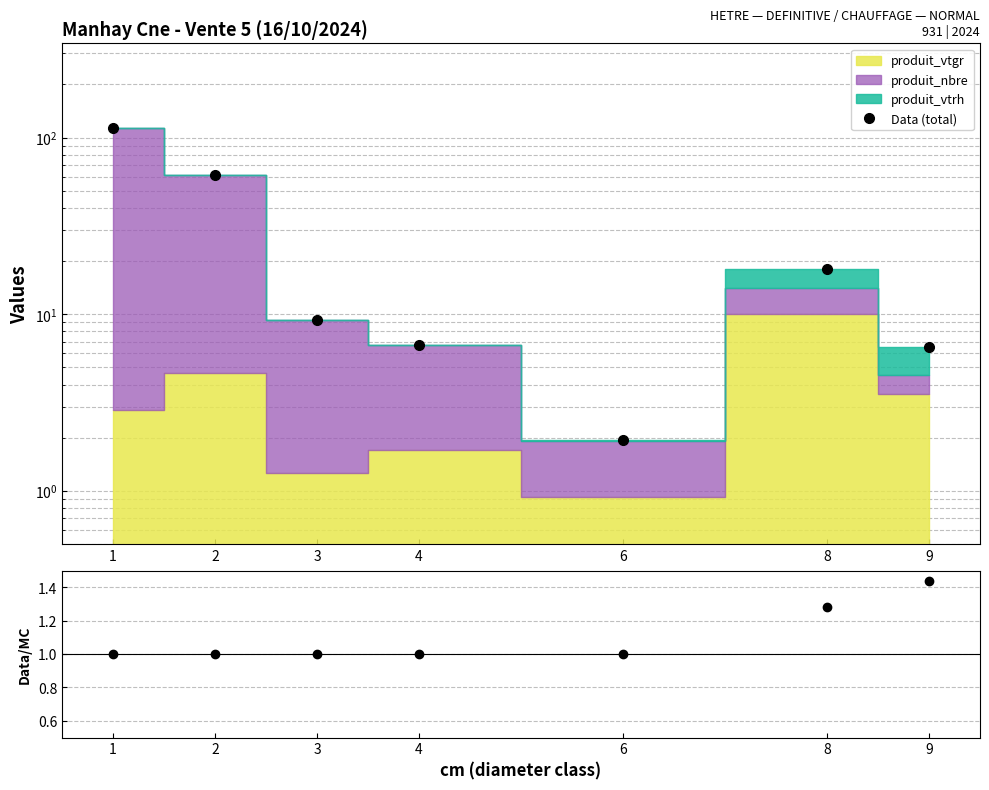

What is the minimum value for ratio?

1.0